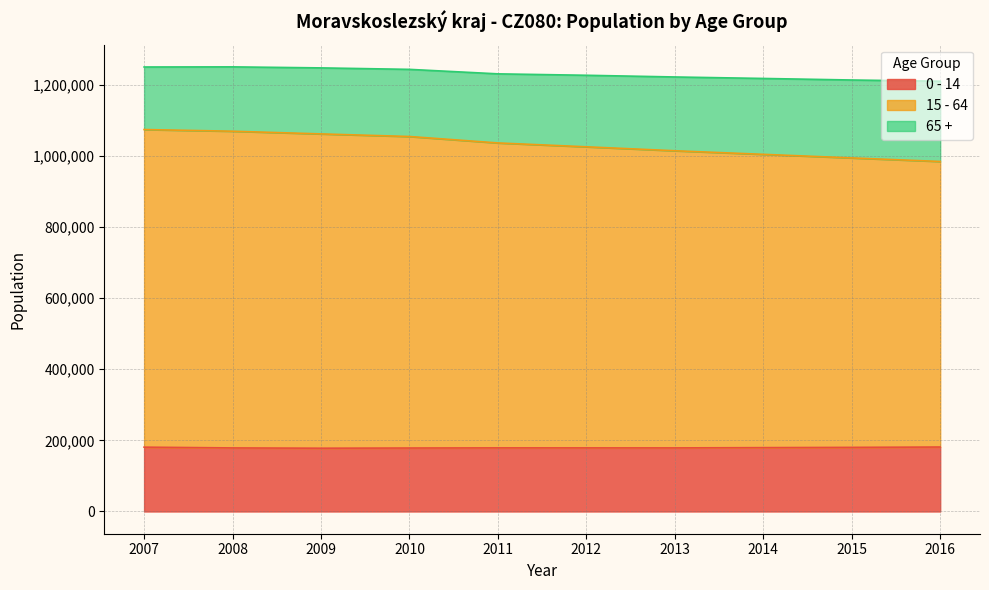

True or false: 0 - 14 and 15 - 64 cross at least once.

False